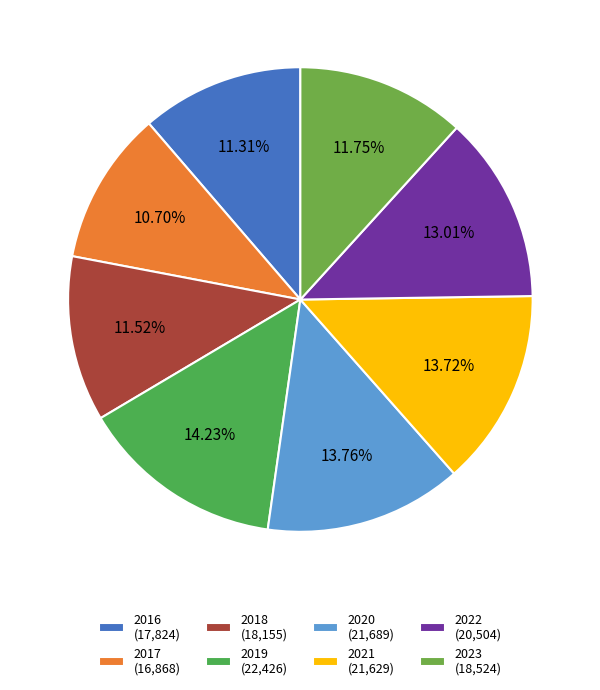

To the nearest percent, what is the average slice percentage?

12%